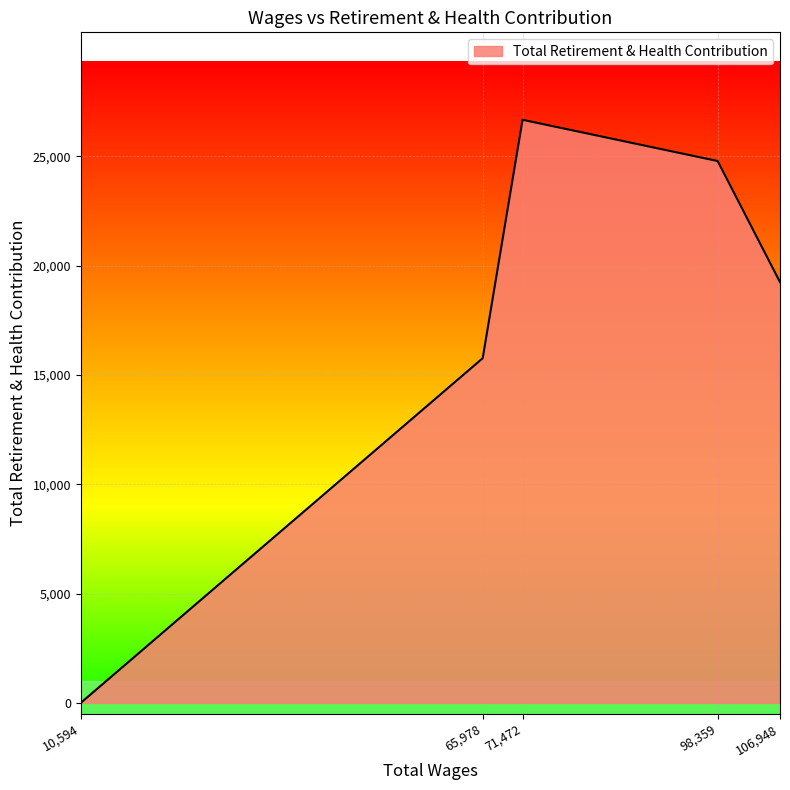

What is the difference between the second highest and second lowest values?

9022